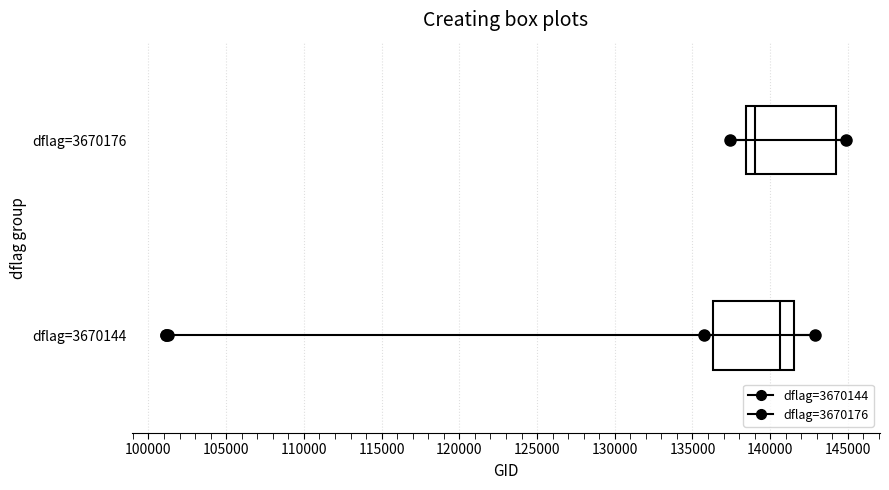

Which box's median line is the furthest to the right?

dflag=3670144